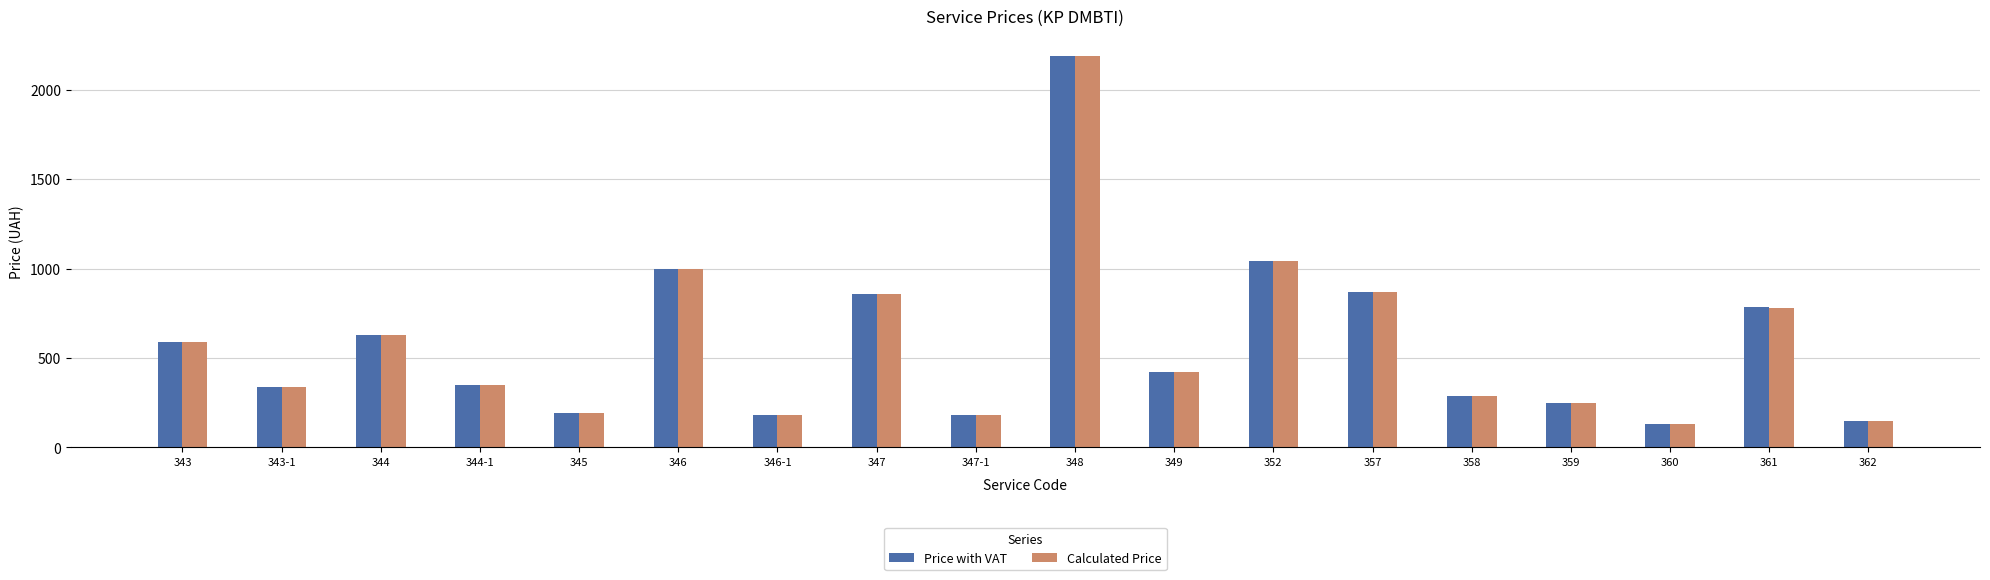

What is the difference between the second highest and minimum values in the Price with VAT series?

910.0